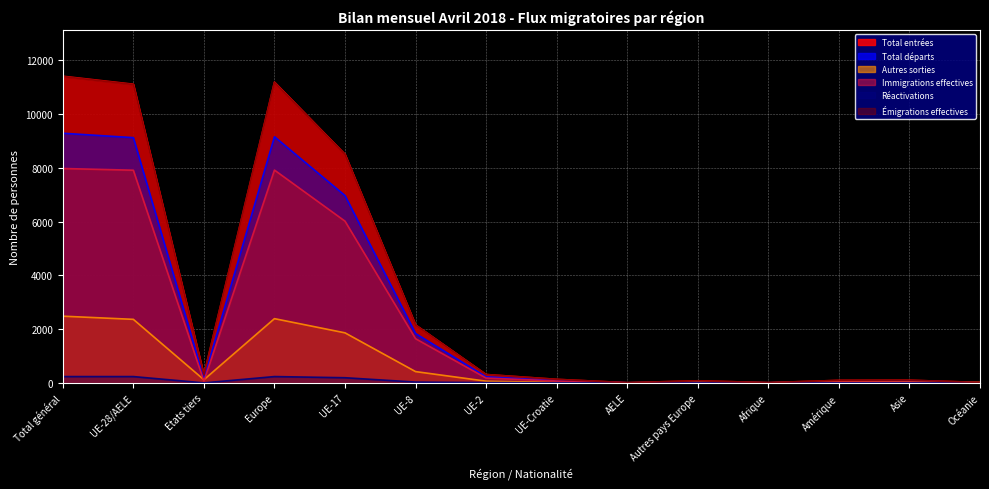

Between UE-2 and Océanie, which series saw the biggest shift?

Total entrées